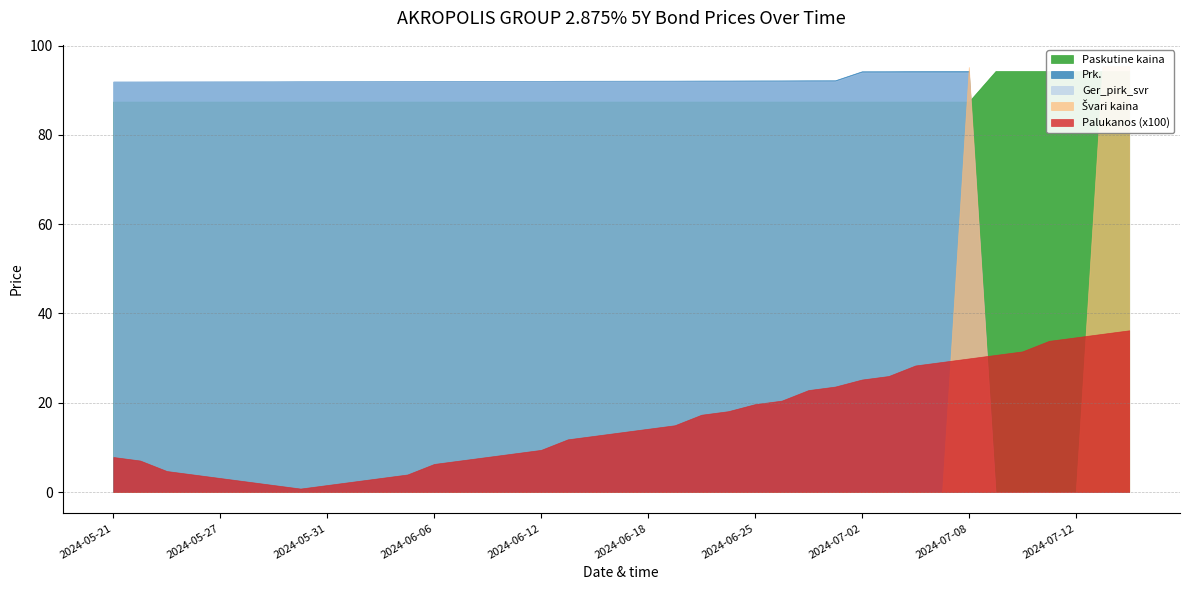

How many lines are shown in the chart?

5